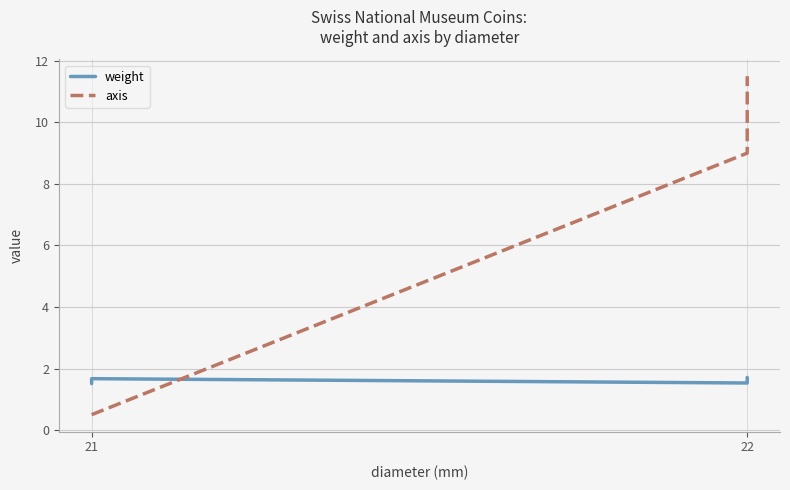

List the series in order of their peak value, highest first.

axis, weight